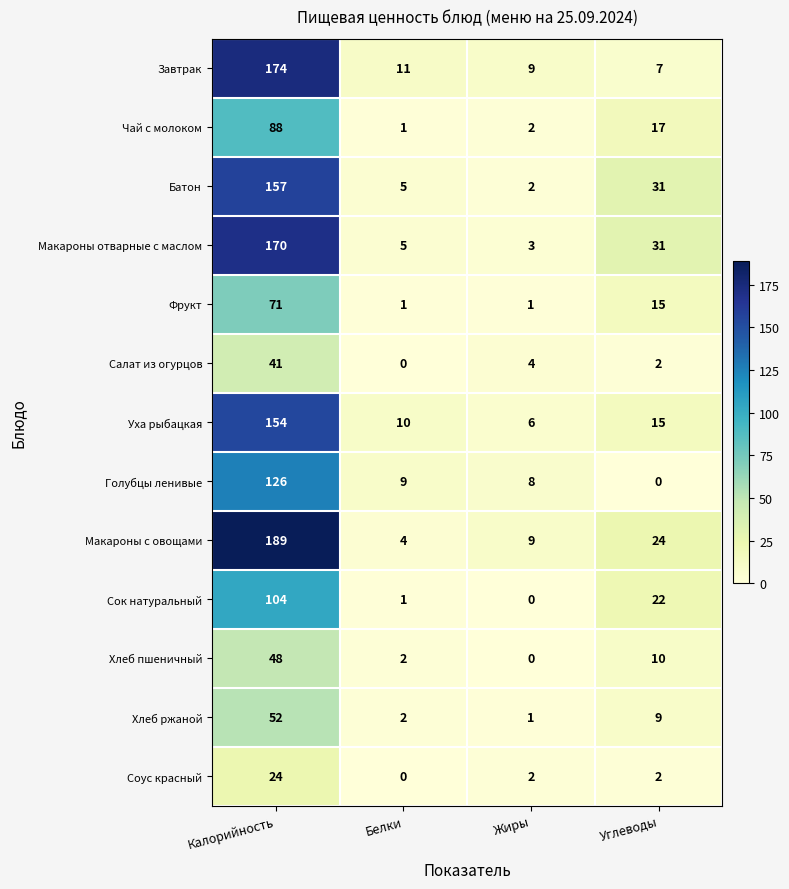

What is the average value of the Завтрак series?

50